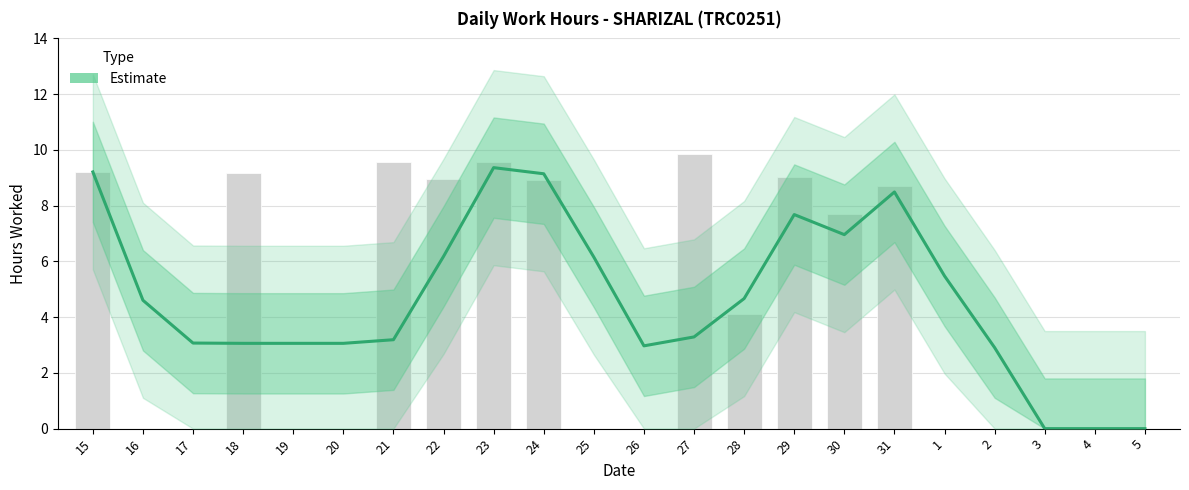

Does the chart contain stacked bars?

No